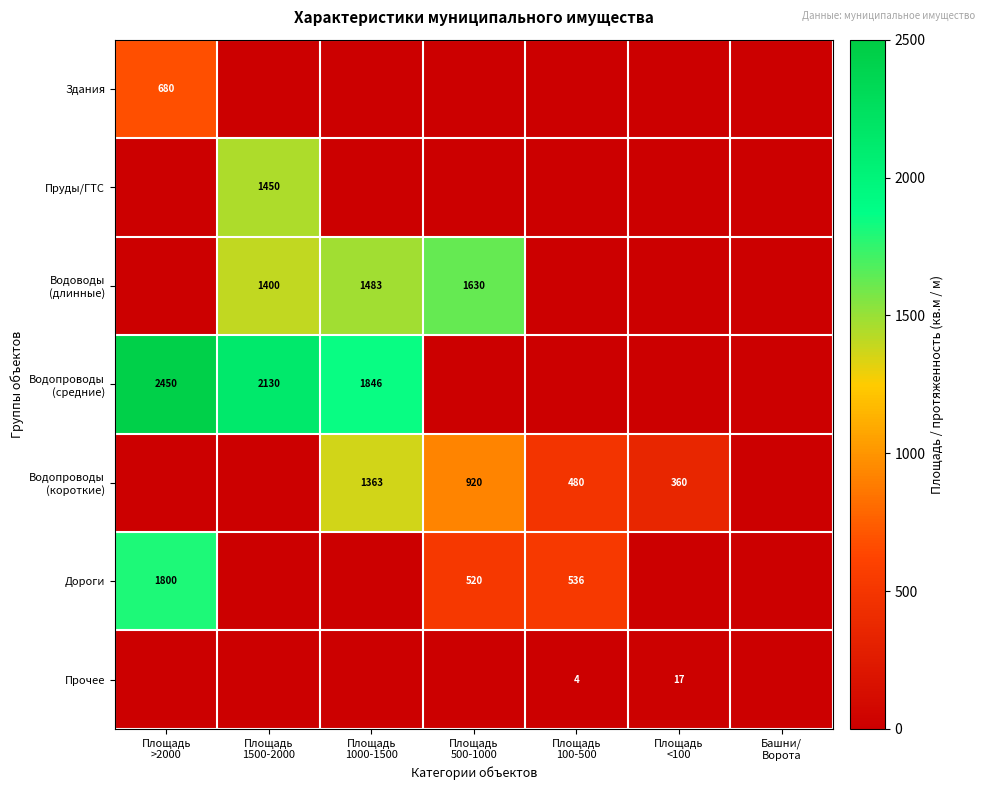

What is the sum of all Водопроводы (короткие) values?

3123.0